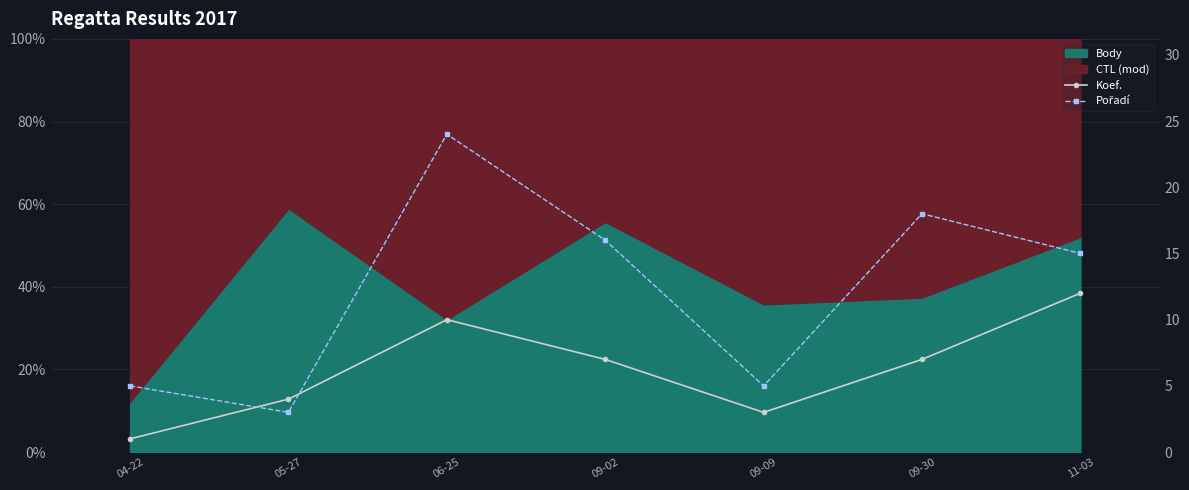

Reading right to left, what are all the values shown in this chart?

Koef.: 11-03=12	09-30=7	09-09=3	09-02=7	06-25=10	05-27=4	04-22=1
Pořadí: 11-03=15	09-30=18	09-09=5	09-02=16	06-25=24	05-27=3	04-22=5